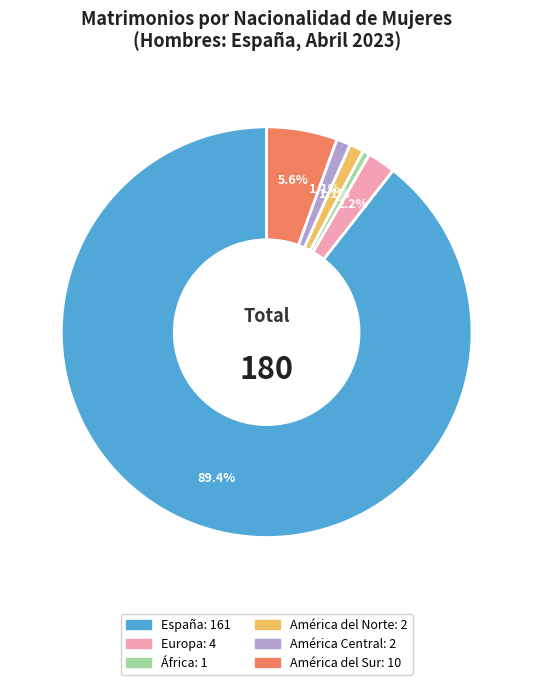

What is the largest slice in the pie chart?

España